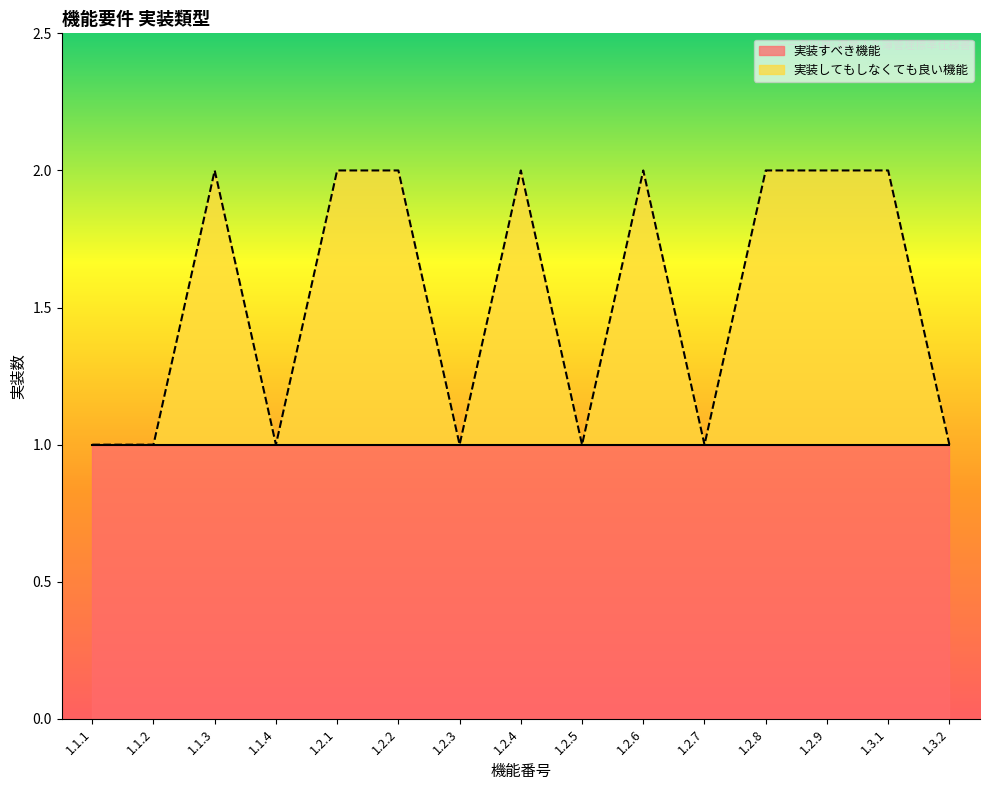

How many values are below 2?

7